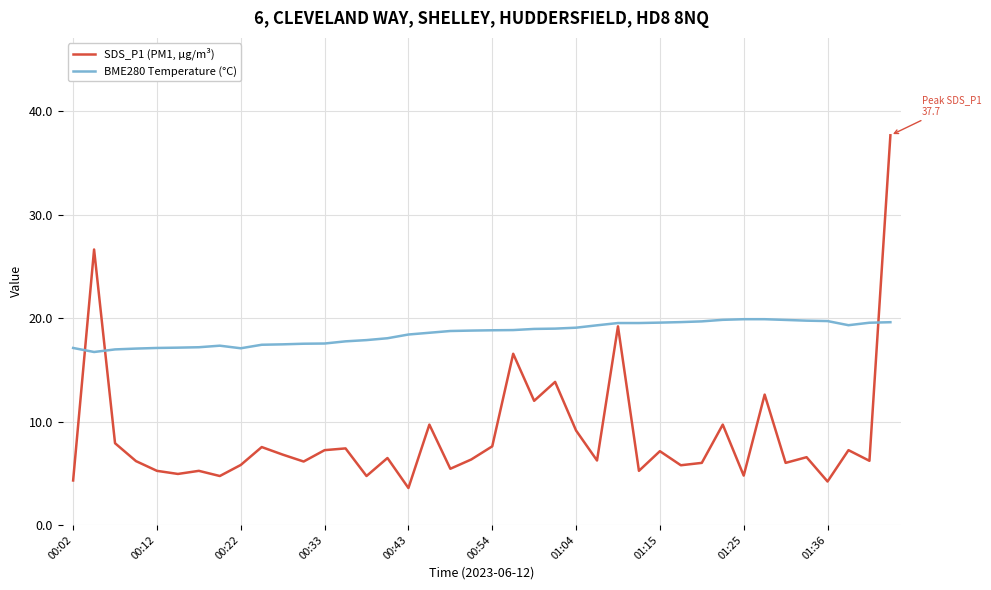

Which series has the widest spread of values?

SDS_P1 (PM1, µg/m³)